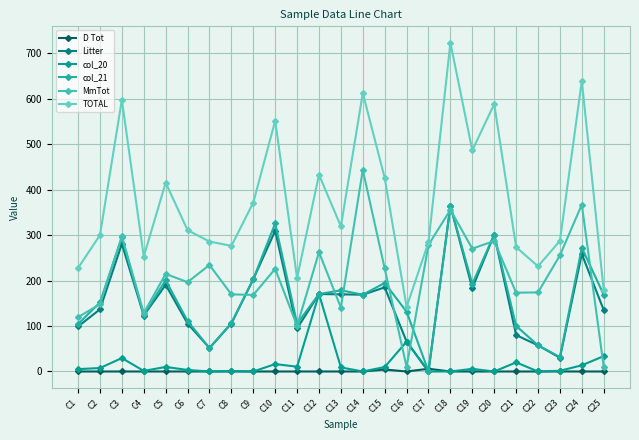

The D Tot series shows 0.0 at C3. True or false?

True